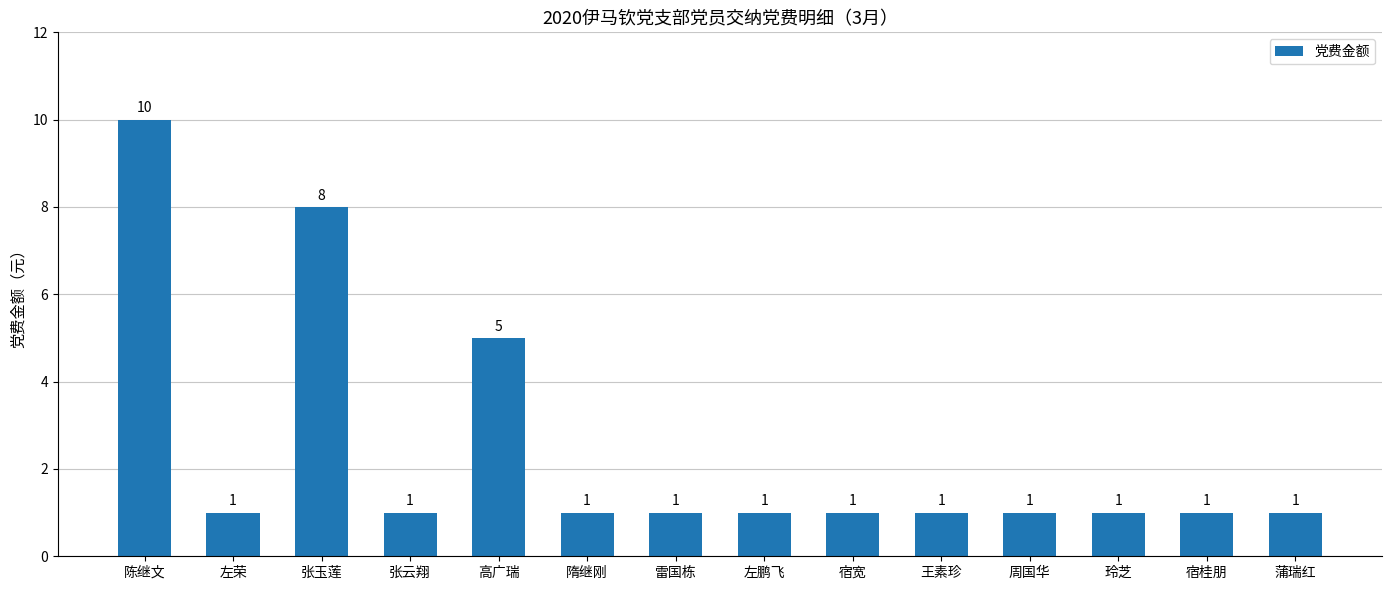

Reading right to left, list all the values displayed in this chart.

蒲瑞红=1	宿桂朋=1	玲芝=1	周国华=1	王素珍=1	宿宽=1	左鹏飞=1	雷国栋=1	隋继刚=1	高广瑞=5	张云翔=1	张玉莲=8	左荣=1	陈继文=10